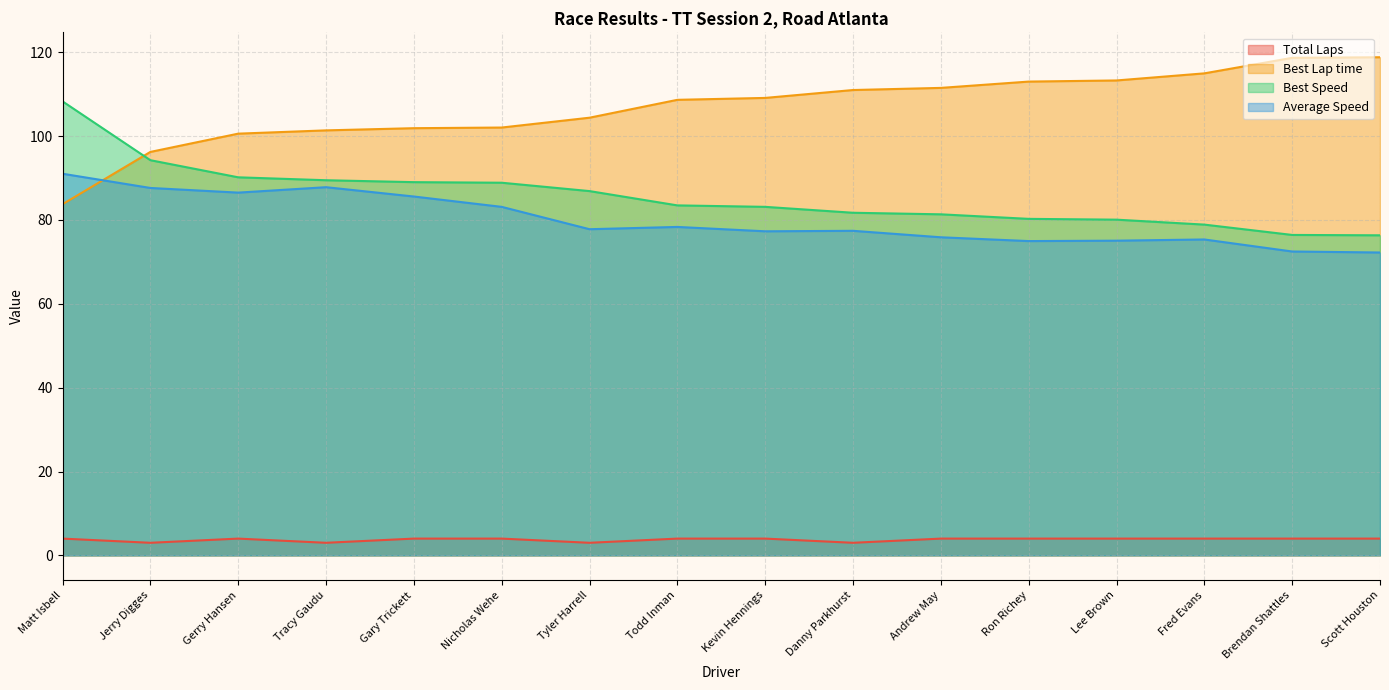

True or false: Total Laps has more than 1 interior local peaks.

False